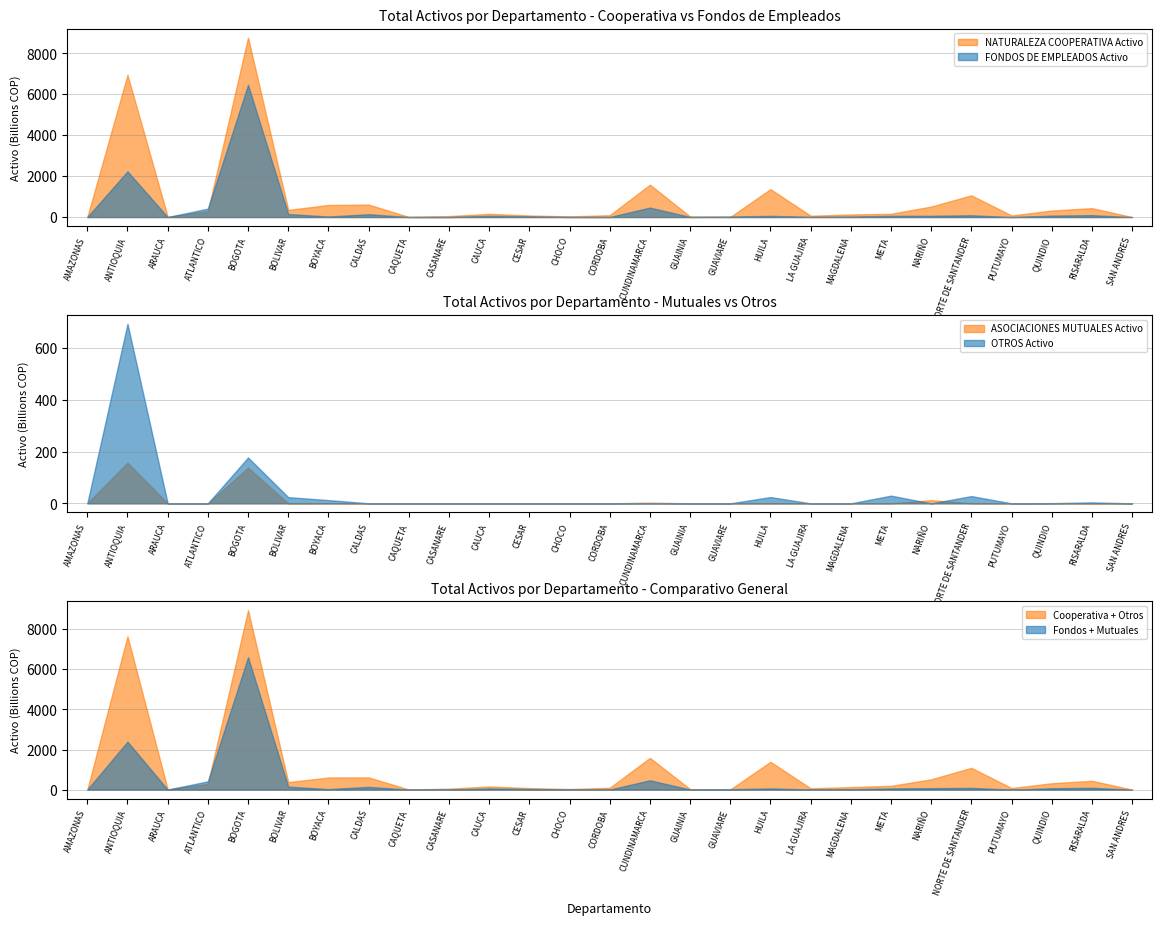

What is the maximum value for FONDOS DE EMPLEADOS Activo?

6463.4